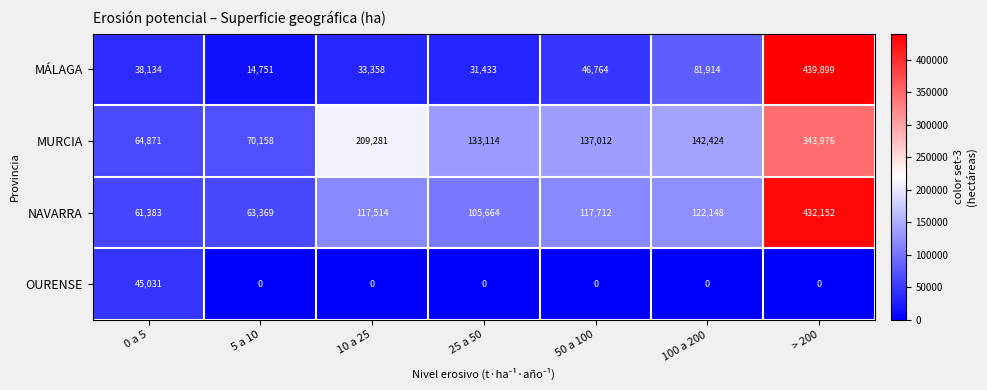

The value of MÁLAGA at 10 a 25 is 33358. True or false?

True